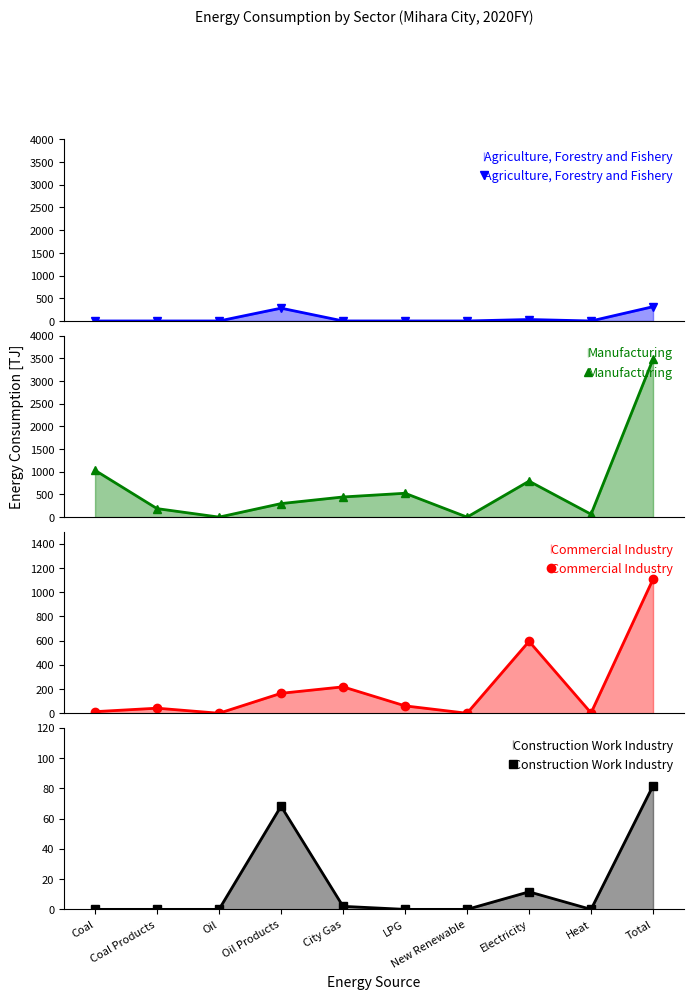

Is the value of Commercial Industry at Coal Products greater than the value of Construction Work Industry at Coal?

Yes